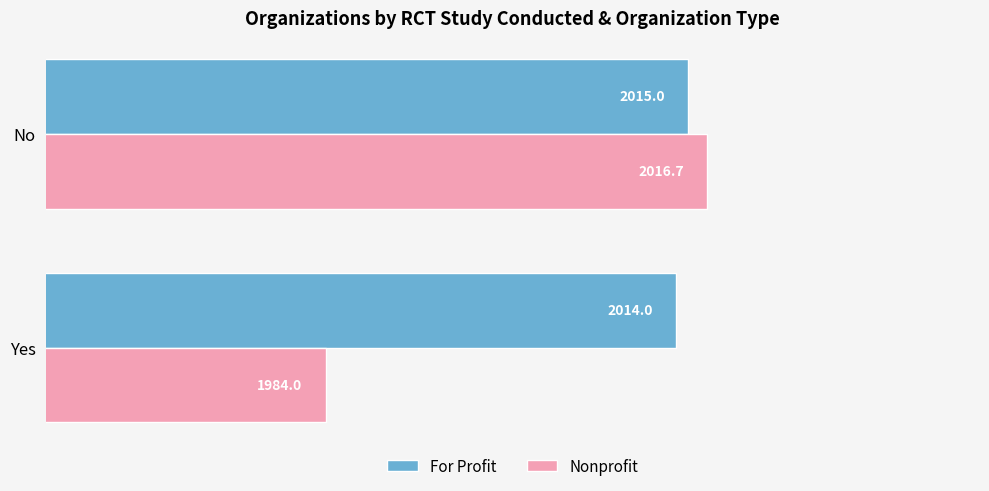

List the series in order of their overall mean, lowest first.

Nonprofit, For Profit